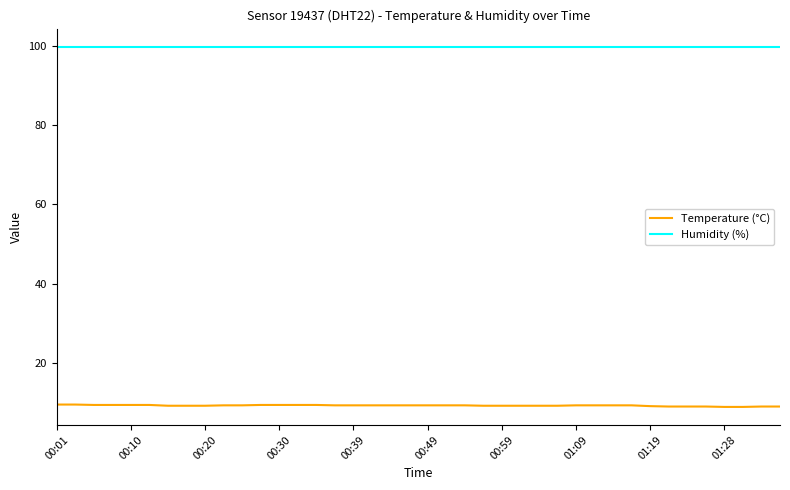

True or false: Humidity (%) and Temperature (°C) cross at least once.

False